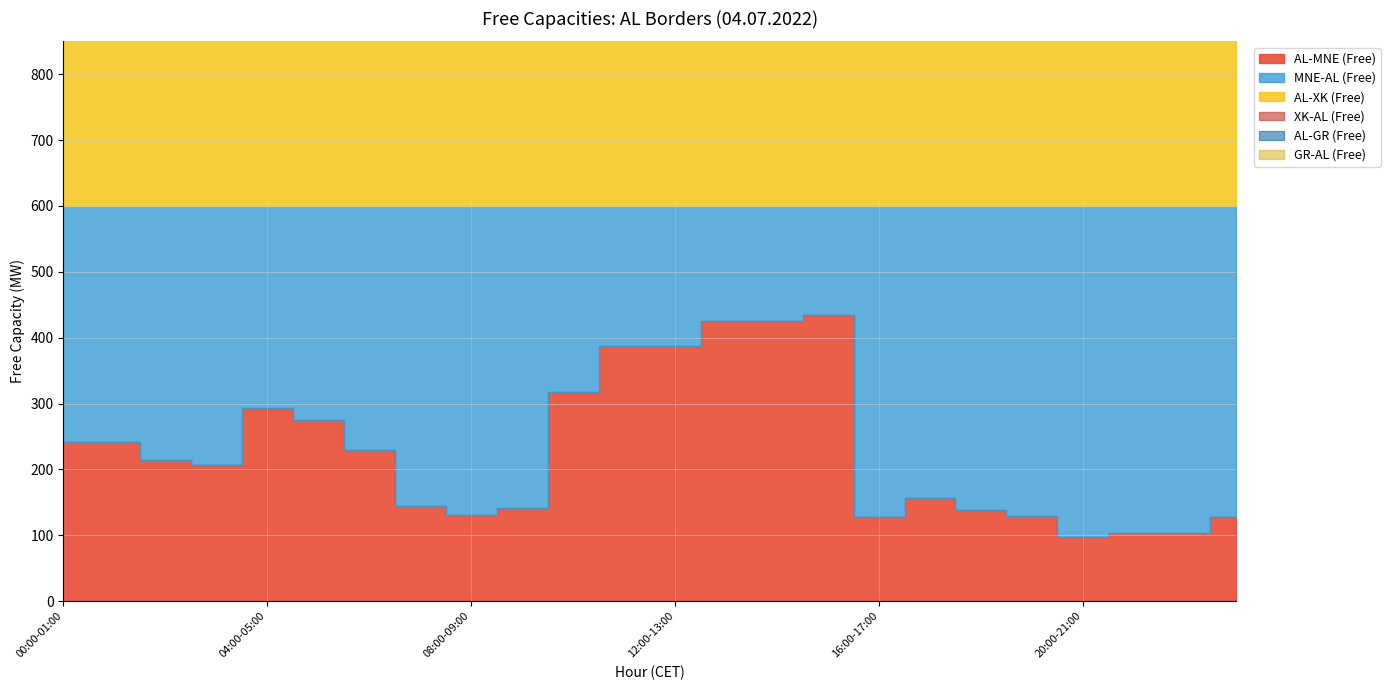

Reading left to right, transcribe all the data shown in this chart.

AL-MNE (Free): 00:00-01:00=242	01:00-02:00=241	02:00-03:00=214	03:00-04:00=207	04:00-05:00=293	05:00-06:00=275	06:00-07:00=230	07:00-08:00=145	08:00-09:00=131	09:00-10:00=142	10:00-11:00=317	11:00-12:00=388	12:00-13:00=388	13:00-14:00=426	14:00-15:00=426	15:00-16:00=434	16:00-17:00=127	17:00-18:00=156	18:00-19:00=139	19:00-20:00=129	20:00-21:00=98	21:00-22:00=103	22:00-23:00=103	23:00-00:00=128
MNE-AL (Free): 00:00-01:00=358	01:00-02:00=359	02:00-03:00=386	03:00-04:00=393	04:00-05:00=307	05:00-06:00=325	06:00-07:00=370	07:00-08:00=455	08:00-09:00=469	09:00-10:00=458	10:00-11:00=283	11:00-12:00=212	12:00-13:00=212	13:00-14:00=174	14:00-15:00=174	15:00-16:00=166	16:00-17:00=473	17:00-18:00=444	18:00-19:00=461	19:00-20:00=471	20:00-21:00=502	21:00-22:00=497	22:00-23:00=497	23:00-00:00=472
AL-XK (Free): 00:00-01:00=689	01:00-02:00=689	02:00-03:00=719	03:00-04:00=719	04:00-05:00=659	05:00-06:00=659	06:00-07:00=613	07:00-08:00=474	08:00-09:00=465	09:00-10:00=453	10:00-11:00=578	11:00-12:00=588	12:00-13:00=588	13:00-14:00=601	14:00-15:00=601	15:00-16:00=597	16:00-17:00=474	17:00-18:00=460	18:00-19:00=489	19:00-20:00=475	20:00-21:00=476	21:00-22:00=481	22:00-23:00=472	23:00-00:00=486
XK-AL (Free): 00:00-01:00=311	01:00-02:00=111	02:00-03:00=81	03:00-04:00=81	04:00-05:00=141	05:00-06:00=141	06:00-07:00=187	07:00-08:00=326	08:00-09:00=335	09:00-10:00=347	10:00-11:00=222	11:00-12:00=212	12:00-13:00=212	13:00-14:00=199	14:00-15:00=199	15:00-16:00=203	16:00-17:00=326	17:00-18:00=340	18:00-19:00=311	19:00-20:00=325	20:00-21:00=324	21:00-22:00=319	22:00-23:00=328	23:00-00:00=314
AL-GR (Free): 00:00-01:00=569	01:00-02:00=470	02:00-03:00=467	03:00-04:00=474	04:00-05:00=448	05:00-06:00=466	06:00-07:00=557	07:00-08:00=769	08:00-09:00=795	09:00-10:00=800	10:00-11:00=800	11:00-12:00=800	12:00-13:00=800	13:00-14:00=800	14:00-15:00=800	15:00-16:00=800	16:00-17:00=800	17:00-18:00=785	18:00-19:00=773	19:00-20:00=784	20:00-21:00=731	21:00-22:00=734	22:00-23:00=743	23:00-00:00=785
GR-AL (Free): 00:00-01:00=231	01:00-02:00=330	02:00-03:00=333	03:00-04:00=326	04:00-05:00=352	05:00-06:00=334	06:00-07:00=243	07:00-08:00=31	08:00-09:00=5	09:00-10:00=0	10:00-11:00=0	11:00-12:00=0	12:00-13:00=0	13:00-14:00=0	14:00-15:00=0	15:00-16:00=0	16:00-17:00=0	17:00-18:00=15	18:00-19:00=27	19:00-20:00=16	20:00-21:00=69	21:00-22:00=66	22:00-23:00=57	23:00-00:00=15